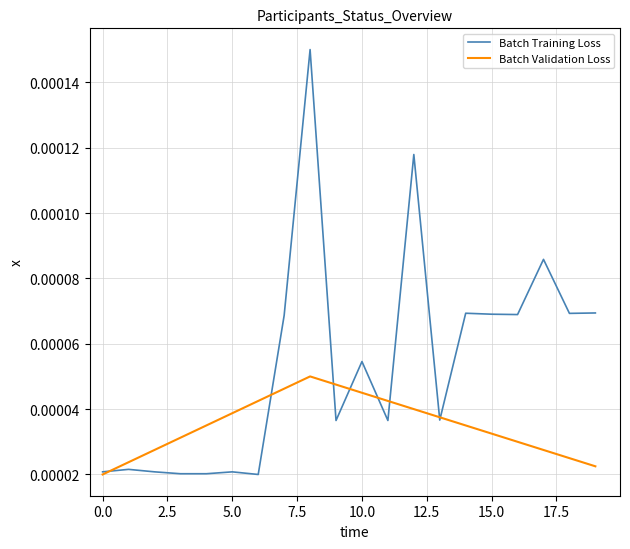

Which series has the largest total across all categories?

Batch Training Loss